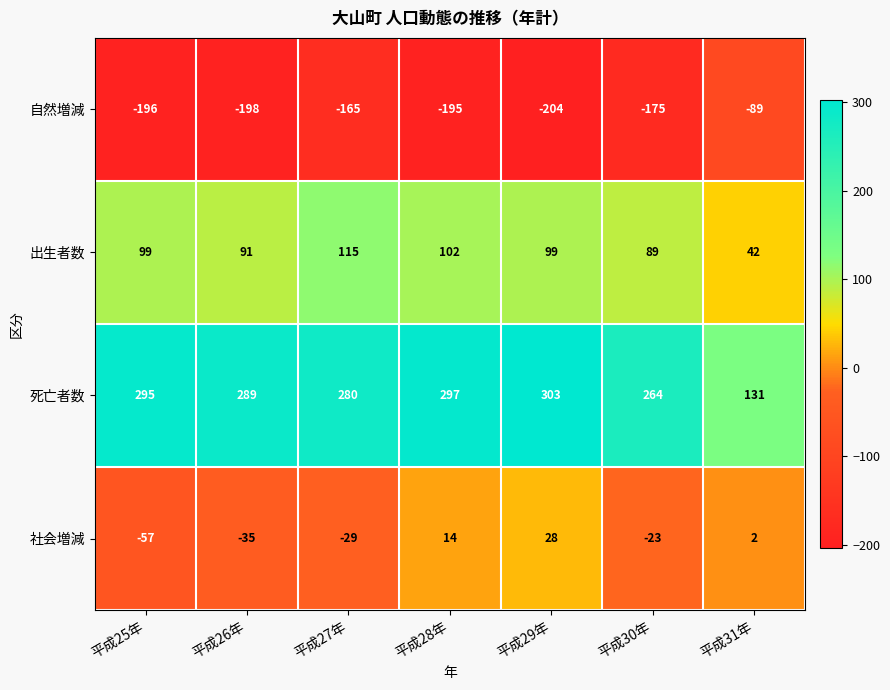

What is the difference between the maximum and second lowest values in the 出生者数 series?

26